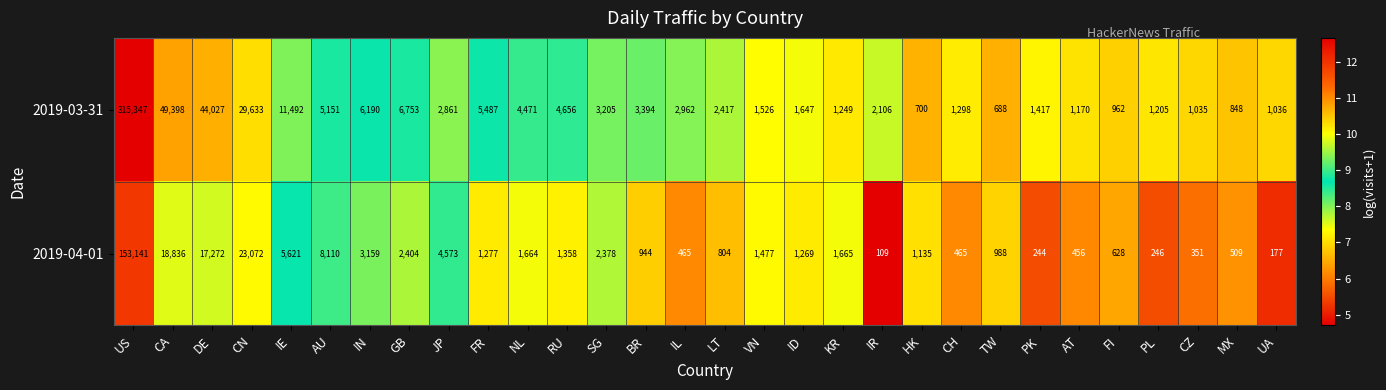

At which category is the sum across all series the highest?

US